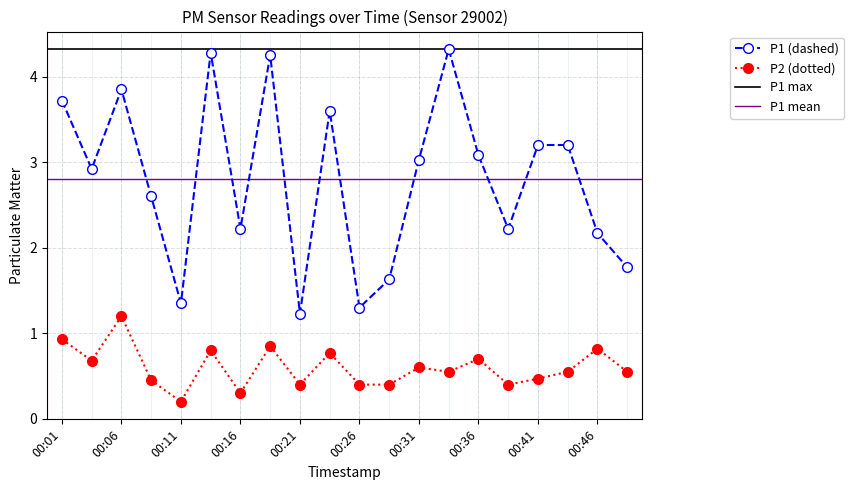

At how many categories does at least one series exceed 3?

10